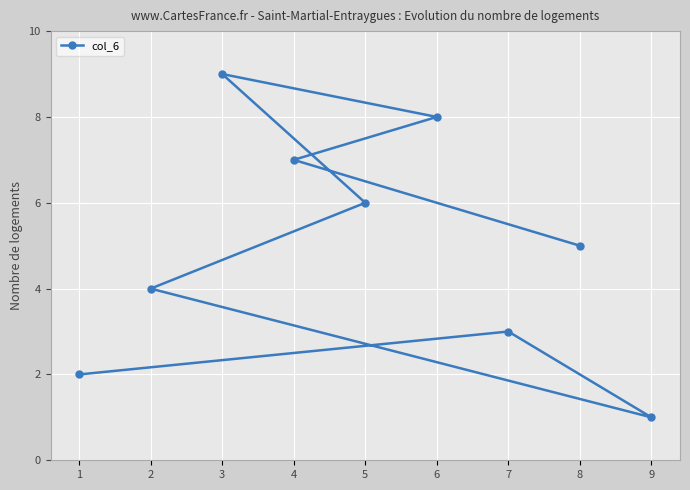

Count the values in the range 3 to 7.

5